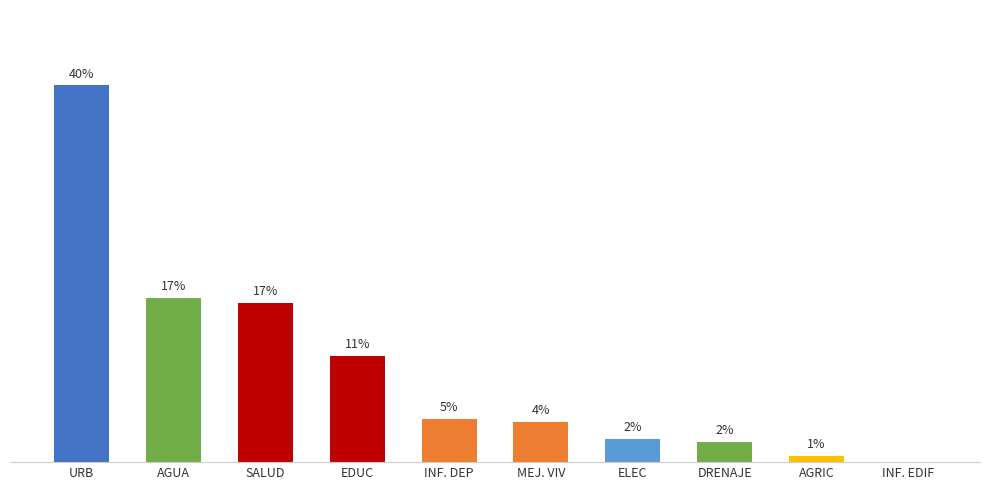

What is the difference between the second highest and minimum values?

17.4